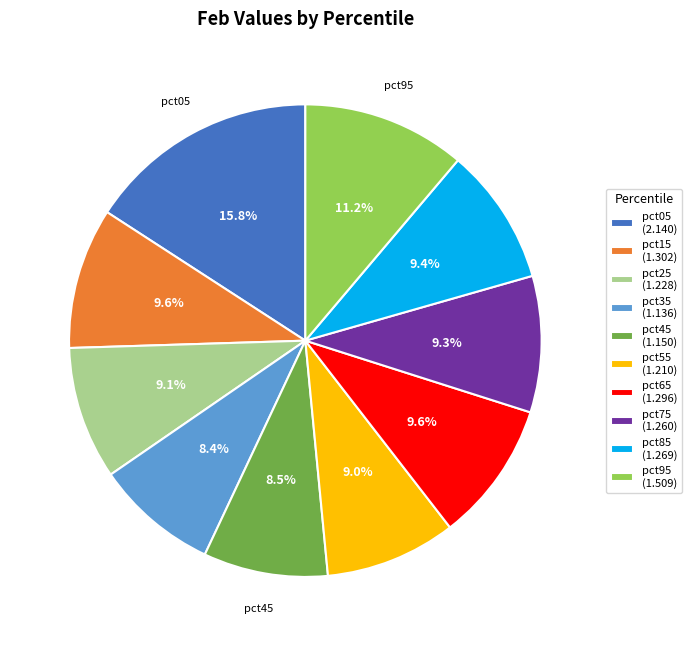

What is the ratio of the value at pct55 (1.210) to the value at pct85 (1.269)?

1.0